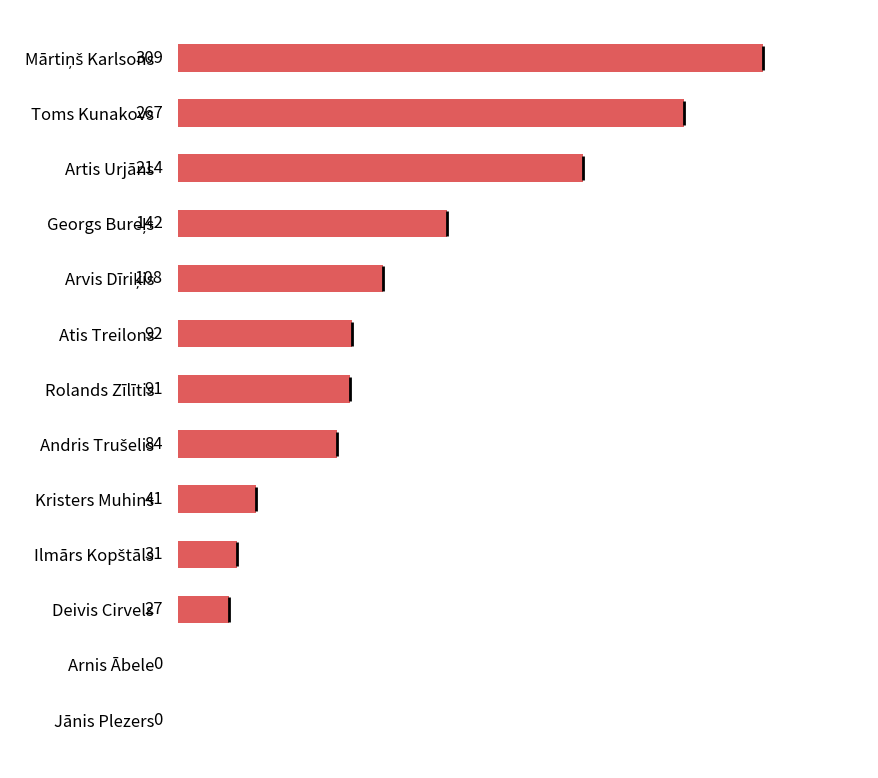

What value does the data have at Toms Kunakovs, to the nearest 50?

250